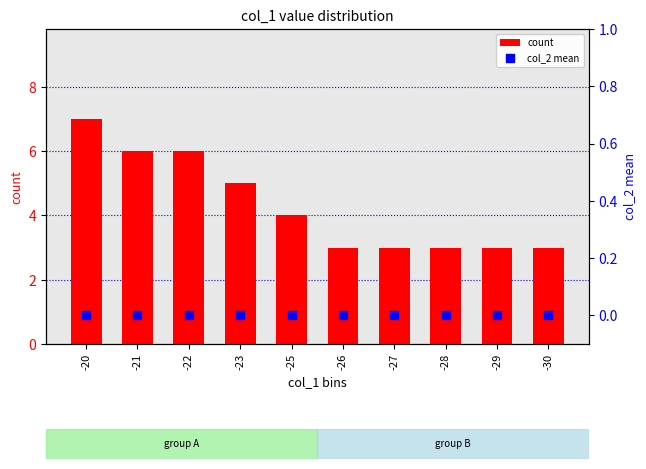

What are all the series names shown in the legend?

count, col_2 mean